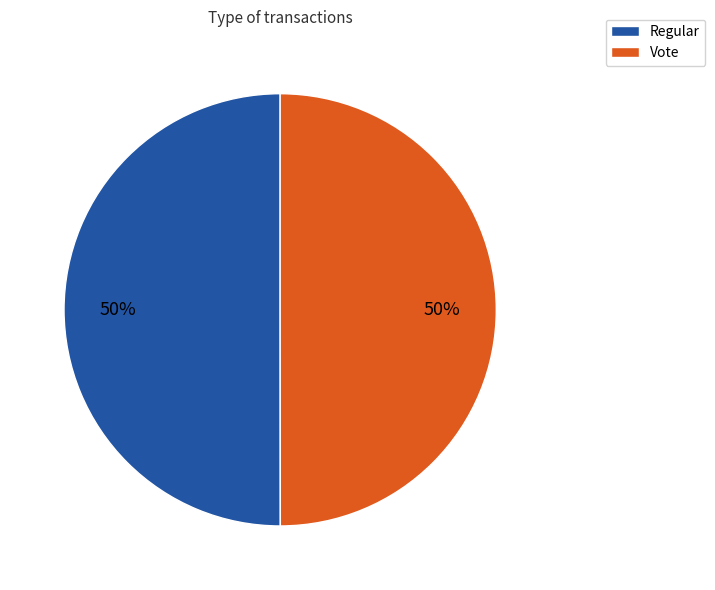

Is the sum of Regular and Vote greater than half?

Yes